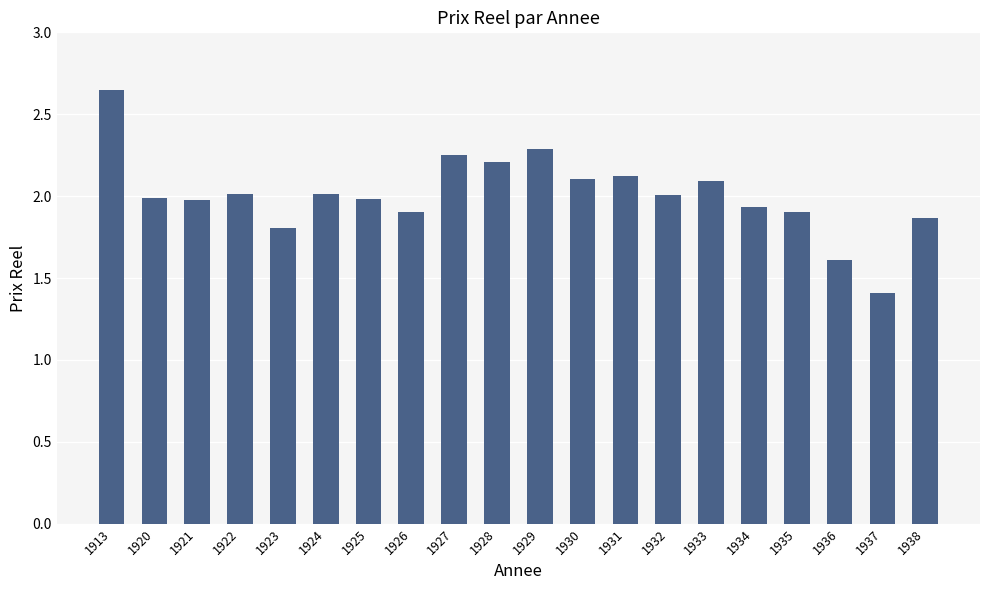

Which has a higher value, 1938 or 1931?

1931